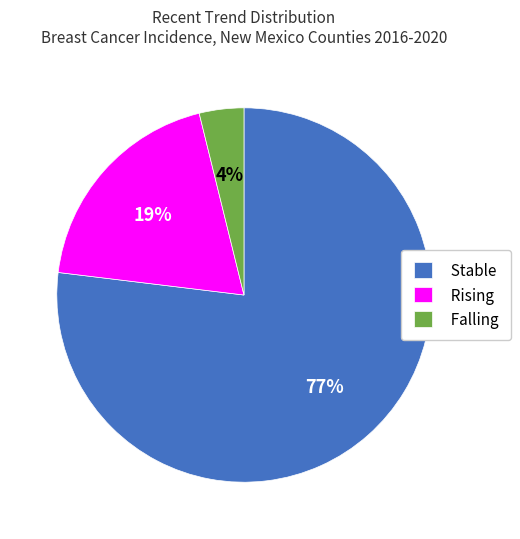

Is it true that Rising is 33% of the pie?

False